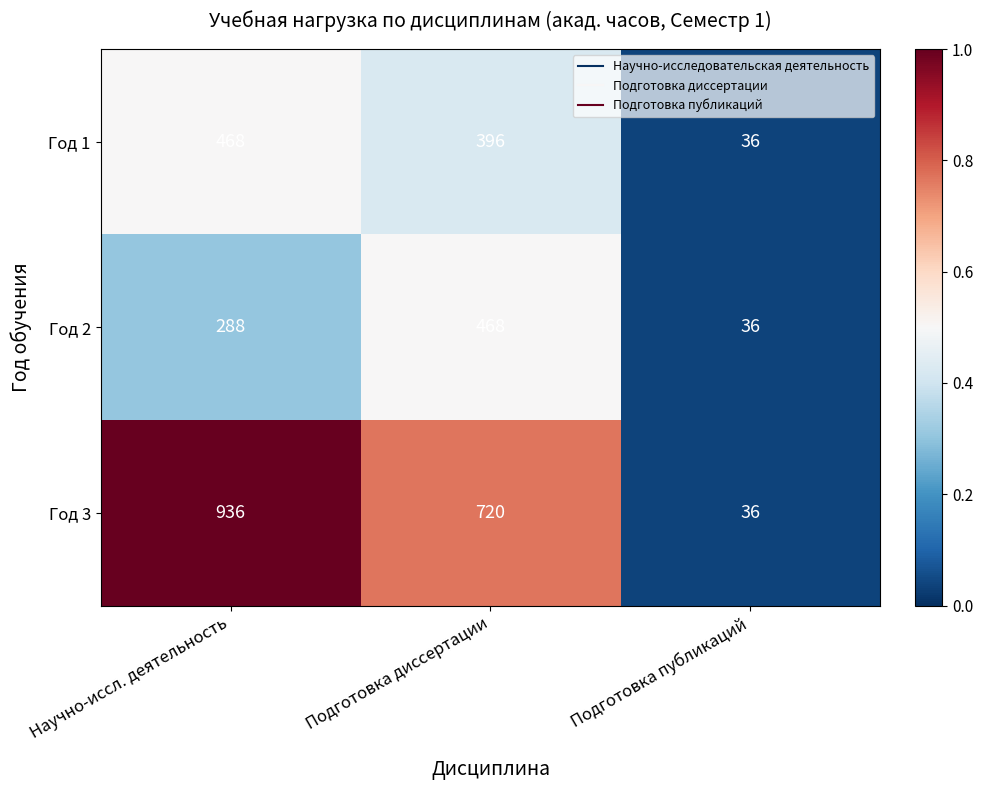

At which category is the sum across all series the highest?

Научно-иссл. деятельность